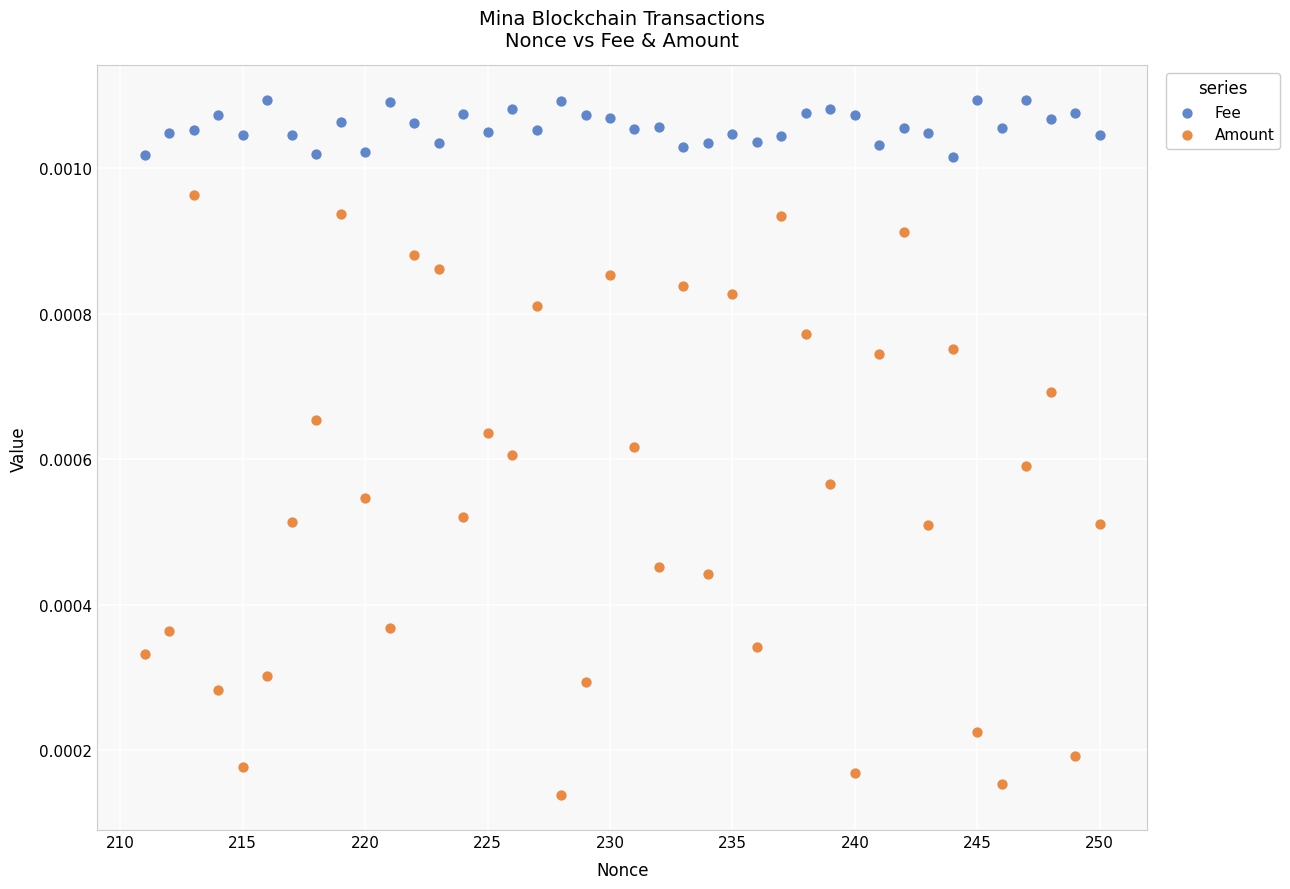

Which series has the largest Y range (max minus min)?

Amount